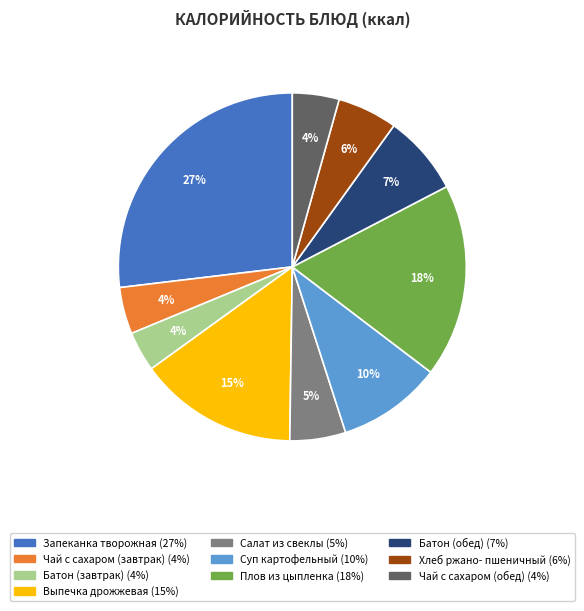

Is there any slice that represents more than half of the pie?

No